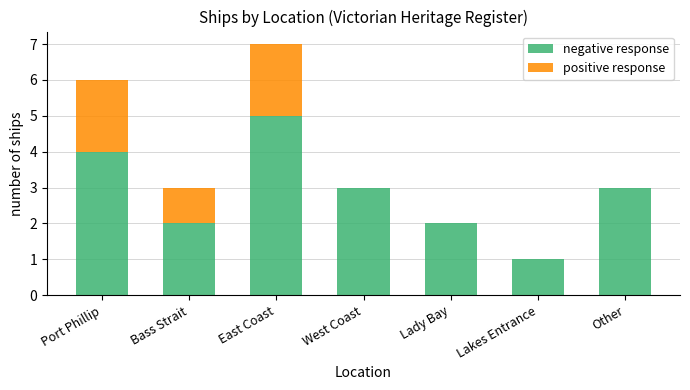

What is the total value across all series at West Coast?

3